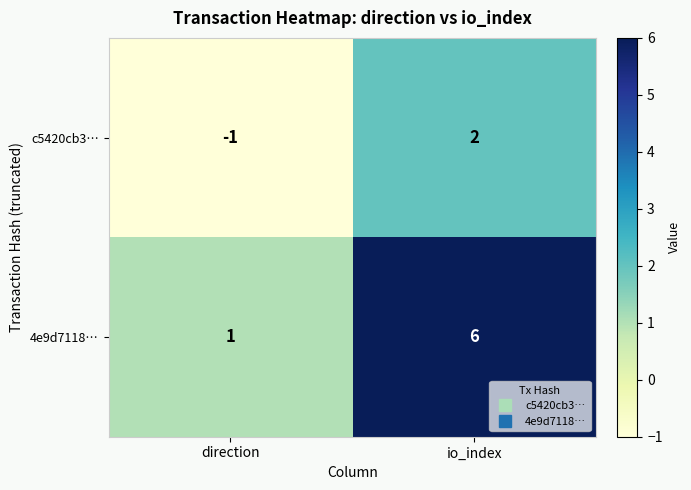

Is it true that c5420cb3… equals 2 at io_index?

True